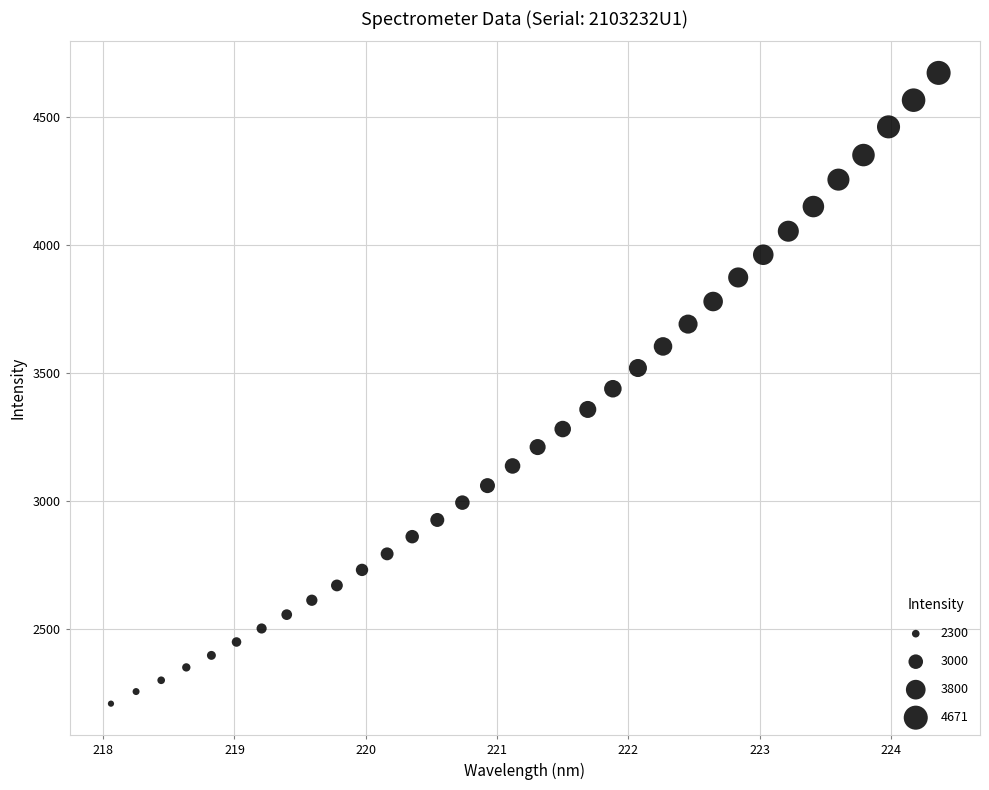

What is the range of X values (max minus min)?

6.3